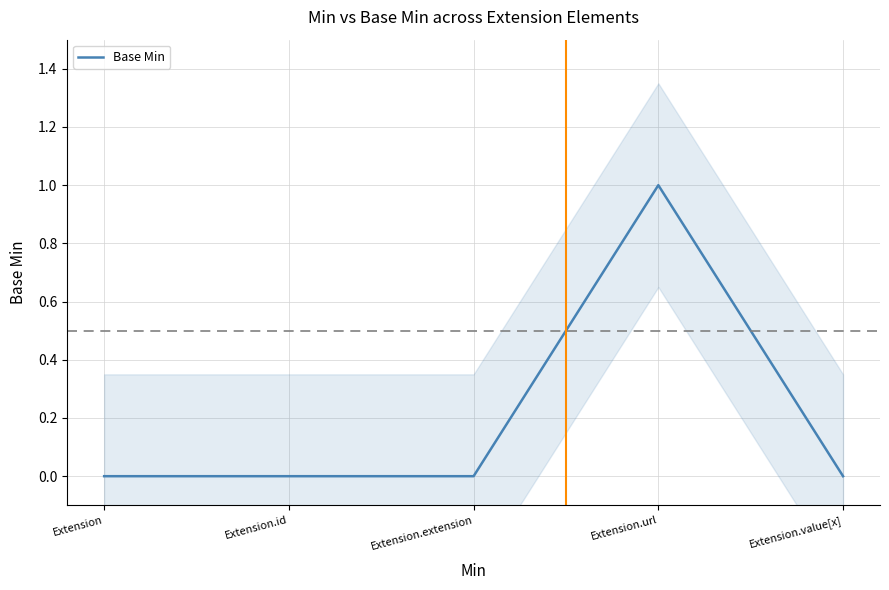

The chart shows a value of 0 at Extension. True or false?

True